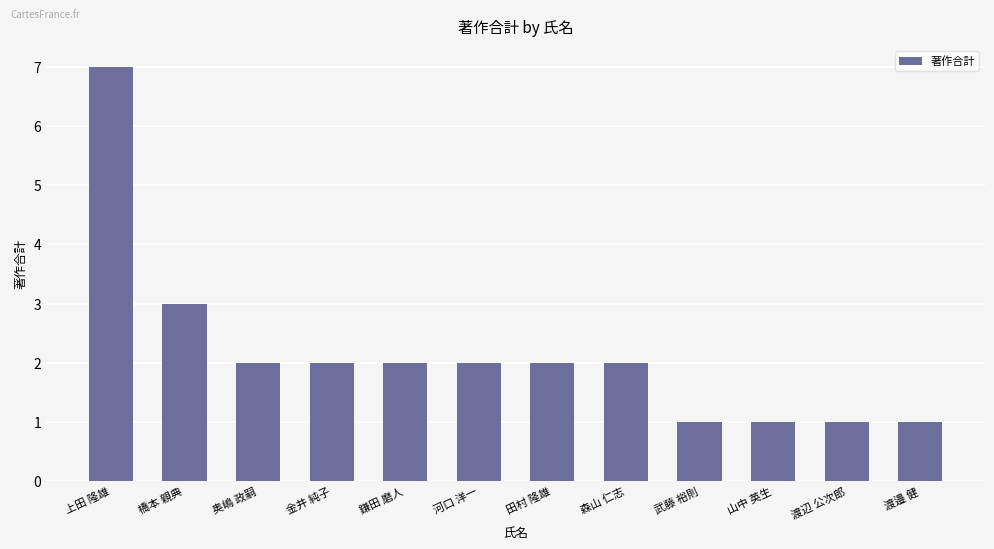

Does the chart contain stacked bars?

No